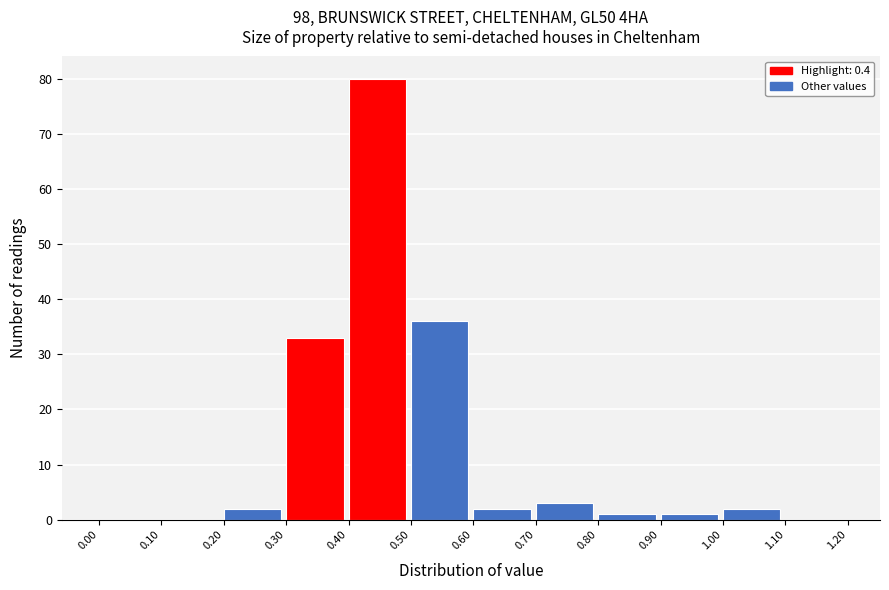

Over which range of the x-axis is the bar tallest?

0.40 to 0.50